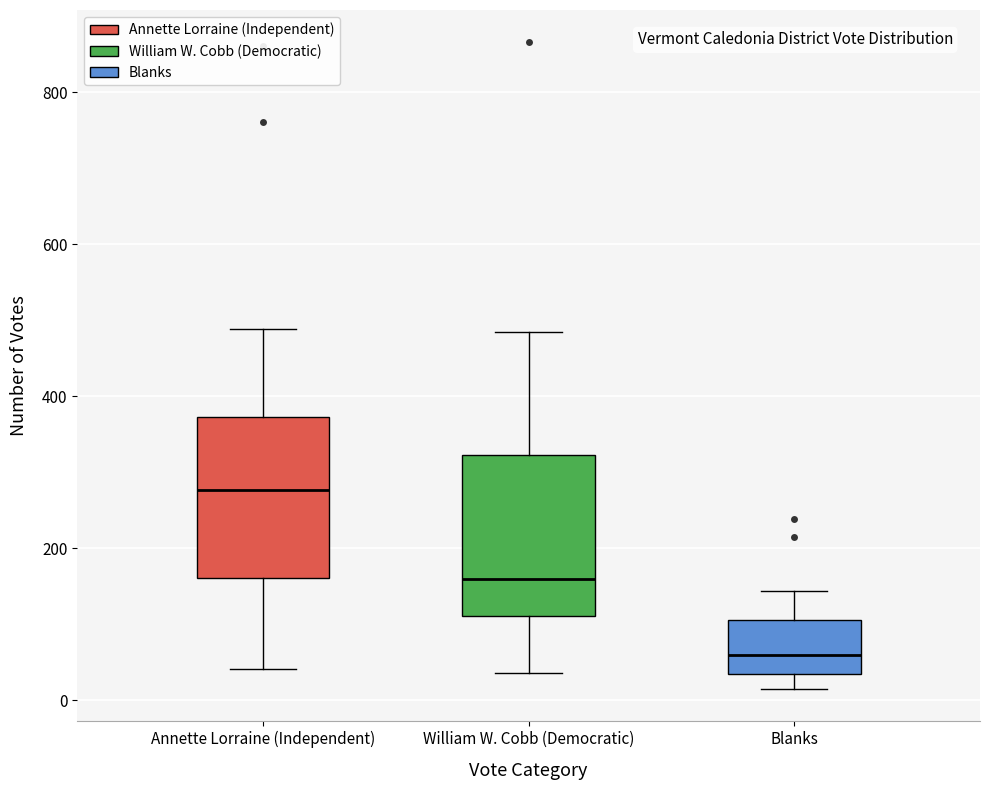

Reading left to right, transcribe this box plot: for each box, give where its median line is, the range the box spans, and where its two whiskers end, as read against the y-axis. The values are not printed on the chart, so give them approximately, as read against the axis.

Annette Lorraine (Independent): median 280, box 160 to 380, whiskers 40 to 480
William W. Cobb (Democratic): median 160, box 120 to 320, whiskers 40 to 480
Blanks: median 60, box 40 to 100, whiskers 20 to 140